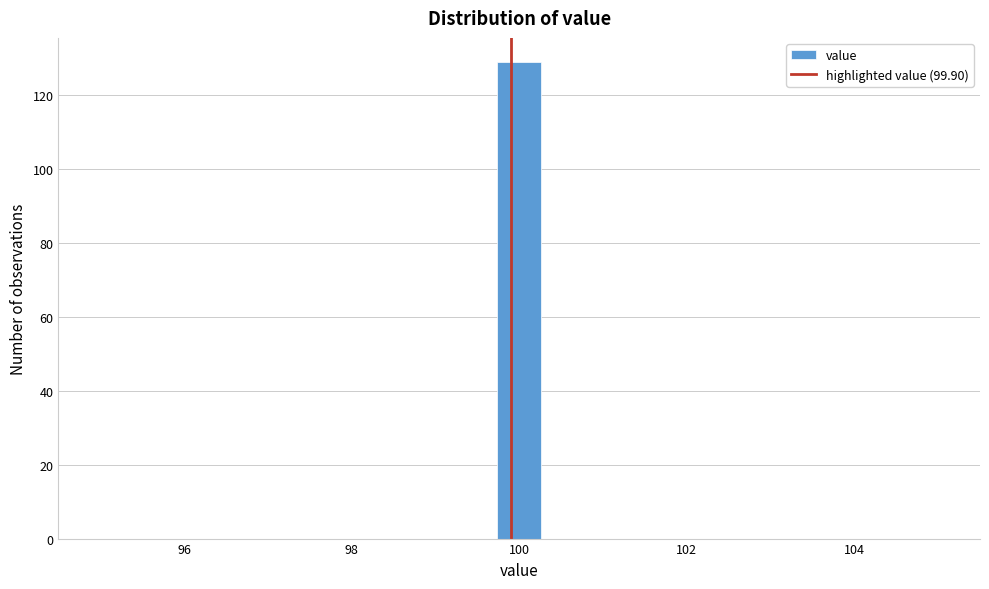

Around what value on the x-axis is the tallest bar? Give the approximate position of its centre, as read against the axis.

100.0